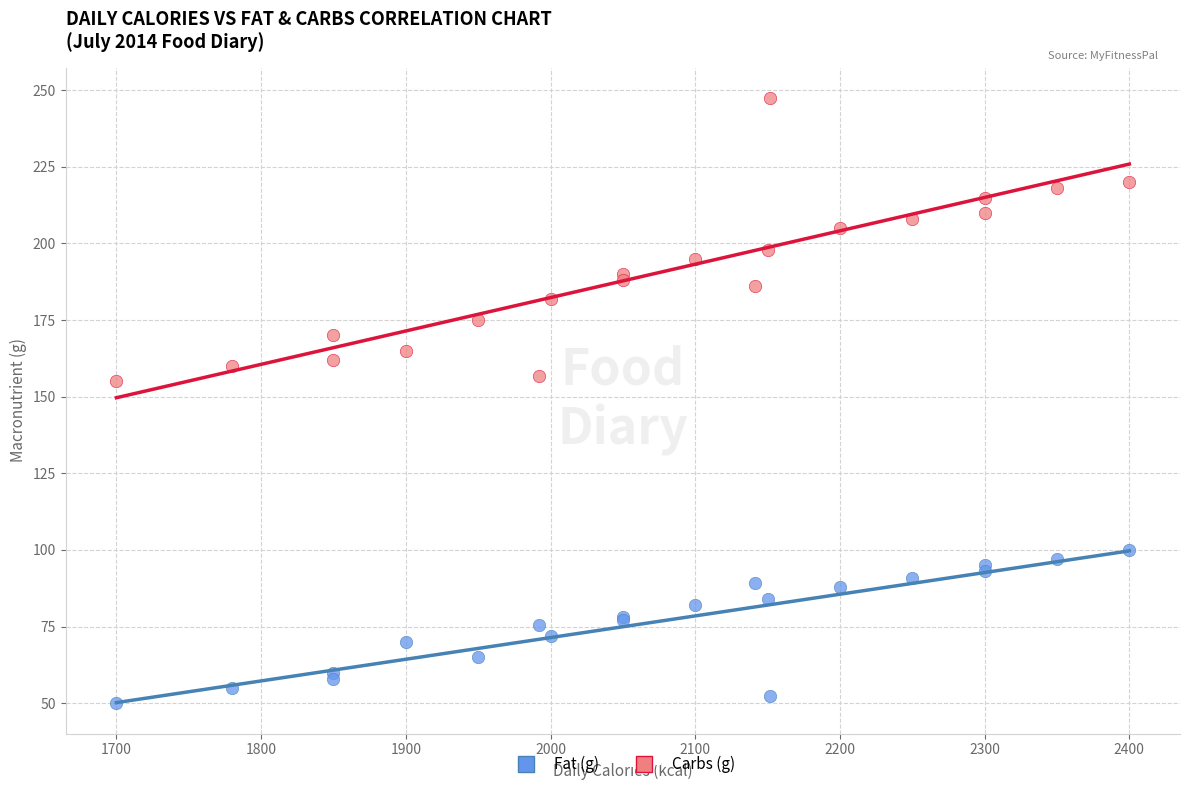

Which series contains the highest Y value?

Carbs (g)